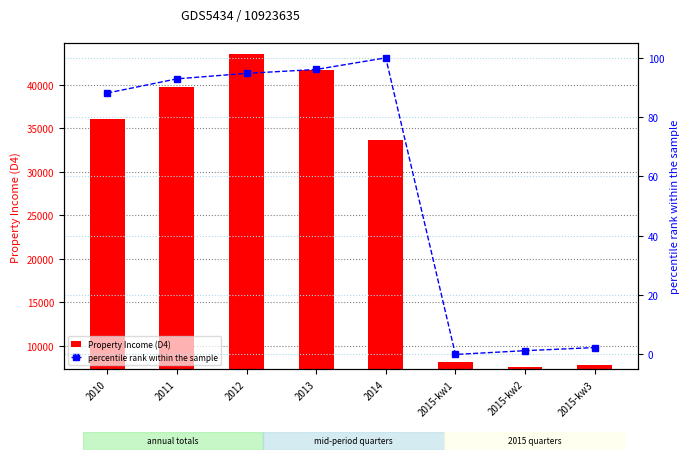

What is the difference between the highest and lowest values at 2015-kw1?

8177.0